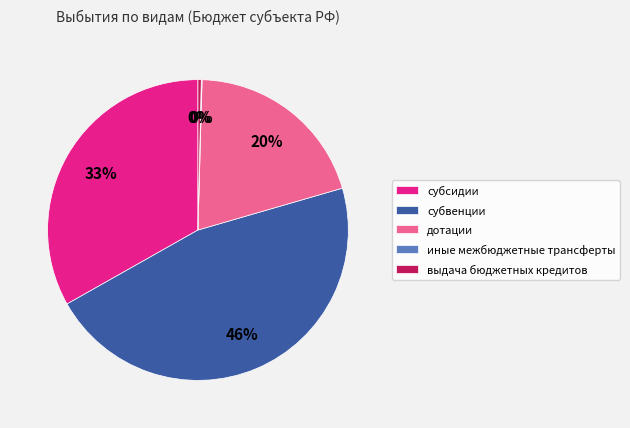

Which category has the biggest portion of the pie?

субвенции